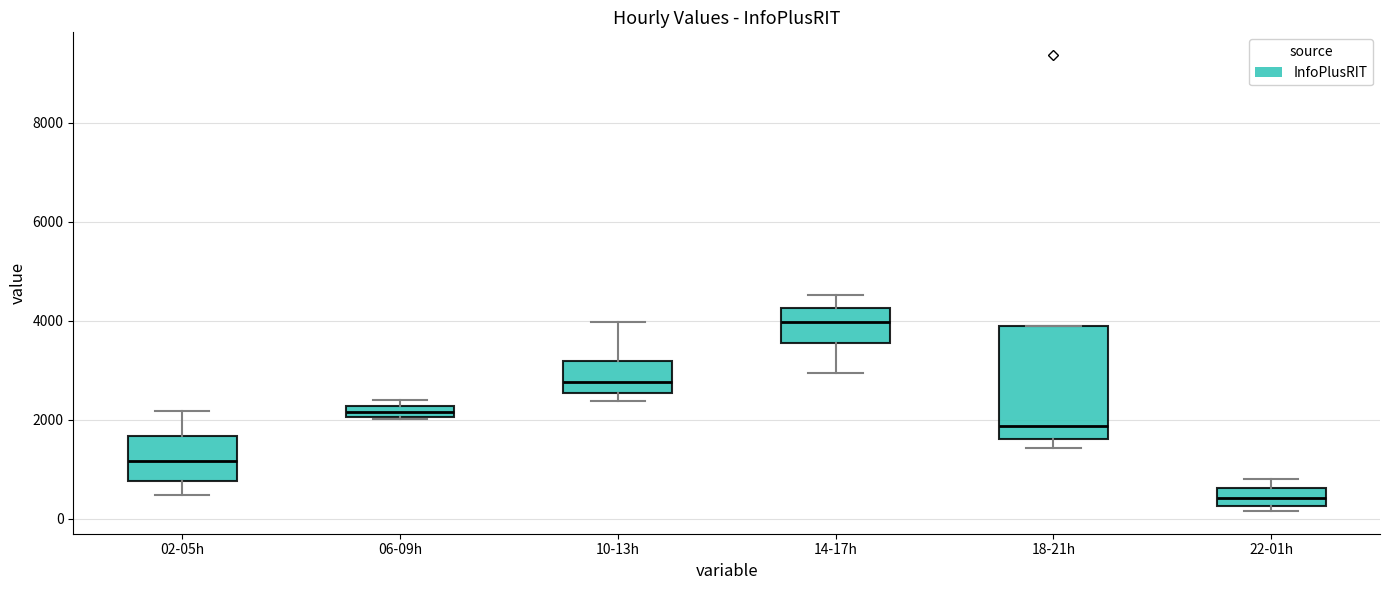

Where does the median line of the box for 22-01h sit on the y-axis? The values are not printed on the chart, so give them approximately, as read against the axis.

400